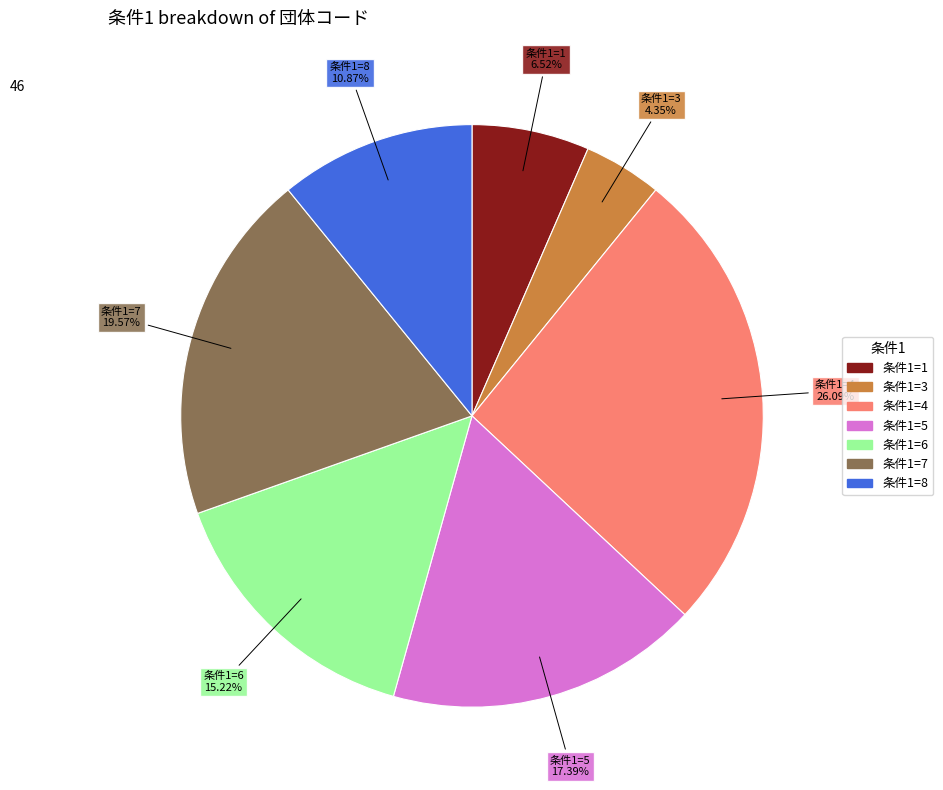

Is there a majority slice in this chart?

No